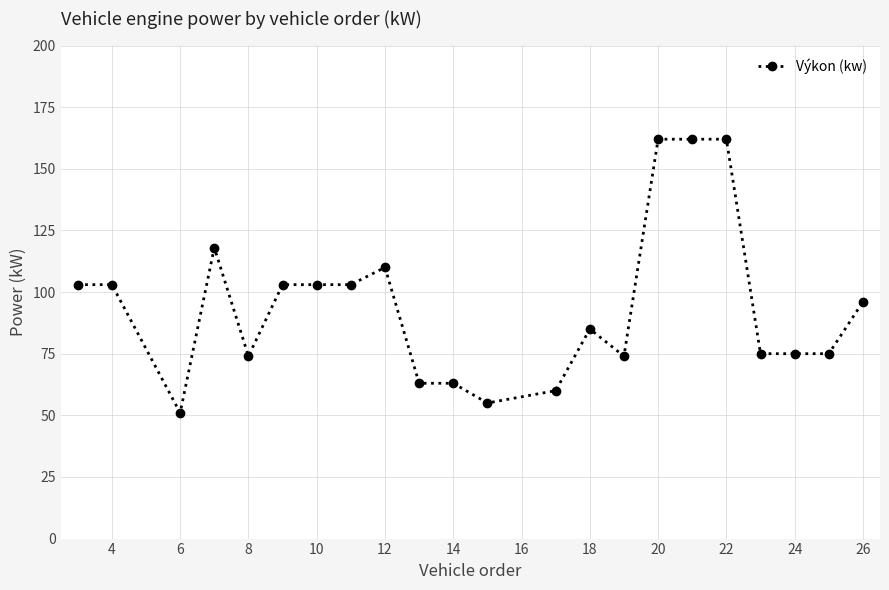

How many lines are shown in the chart?

1